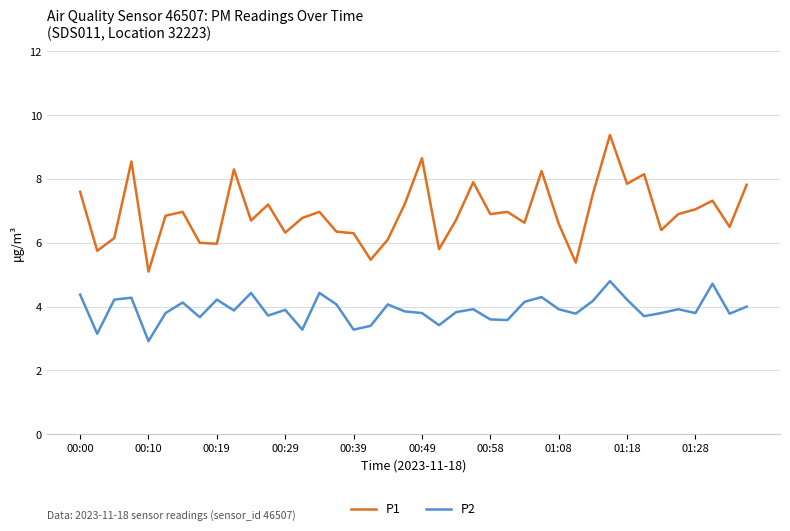

How many lines are shown in the chart?

2